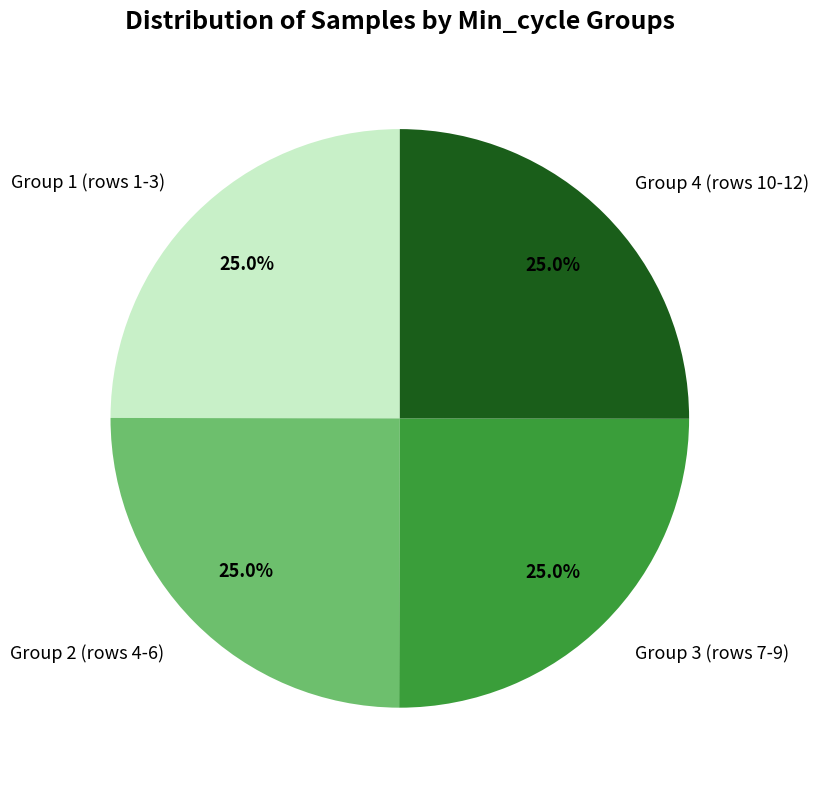

Combined, what portion of the pie is Group 4 (rows 10-12) and Group 1 (rows 1-3)?

50.0%